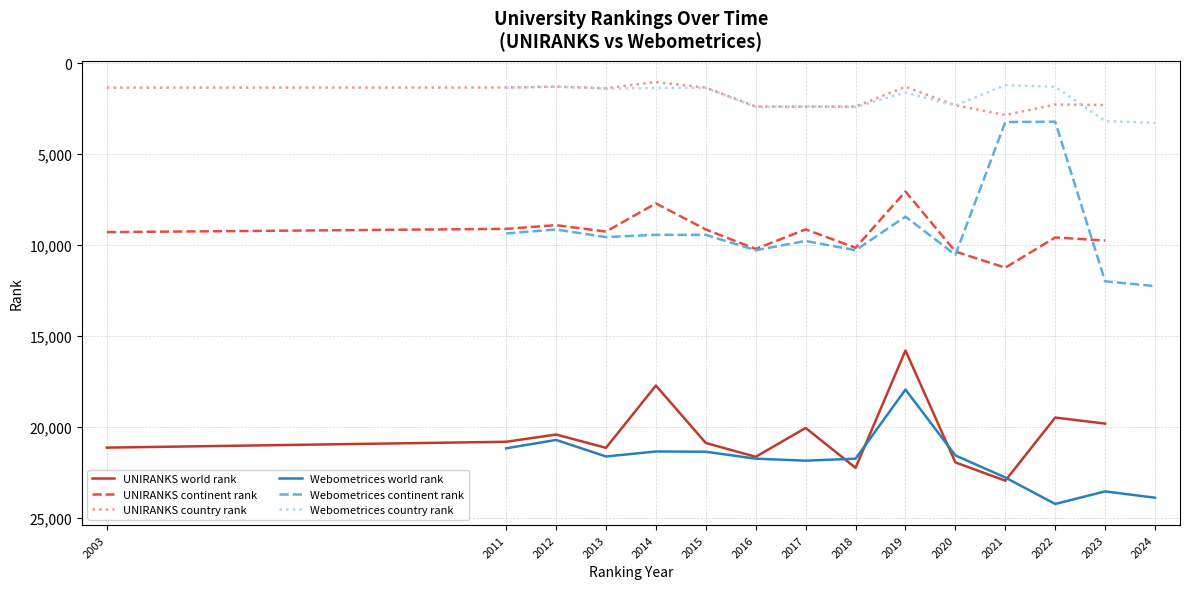

What is the value of the Webometrices continent rank point at the 2nd from the left?

9133